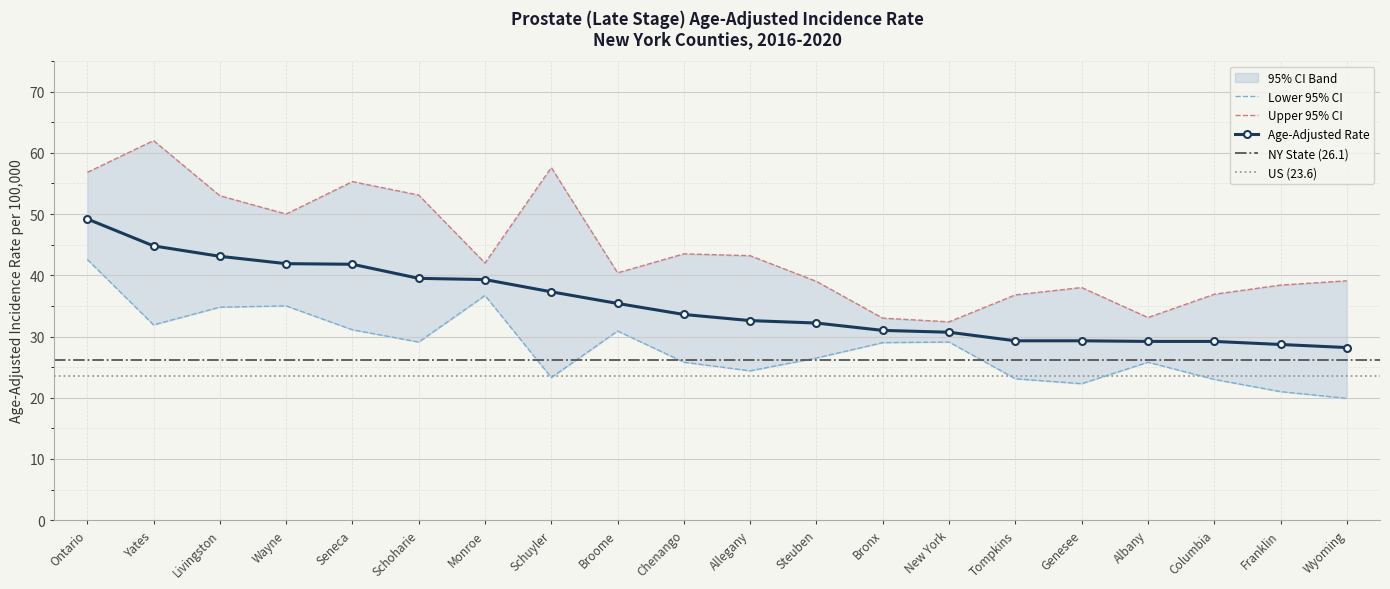

How many categories are shown in the chart?

20